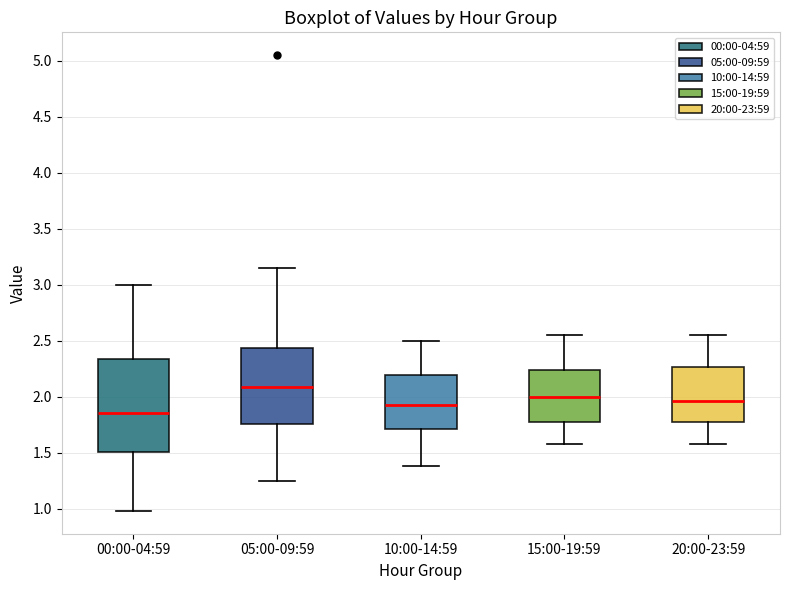

Where is the lower edge of the box for 15:00-19:59 on the y-axis? The values are not printed on the chart, so give them approximately, as read against the axis.

1.75